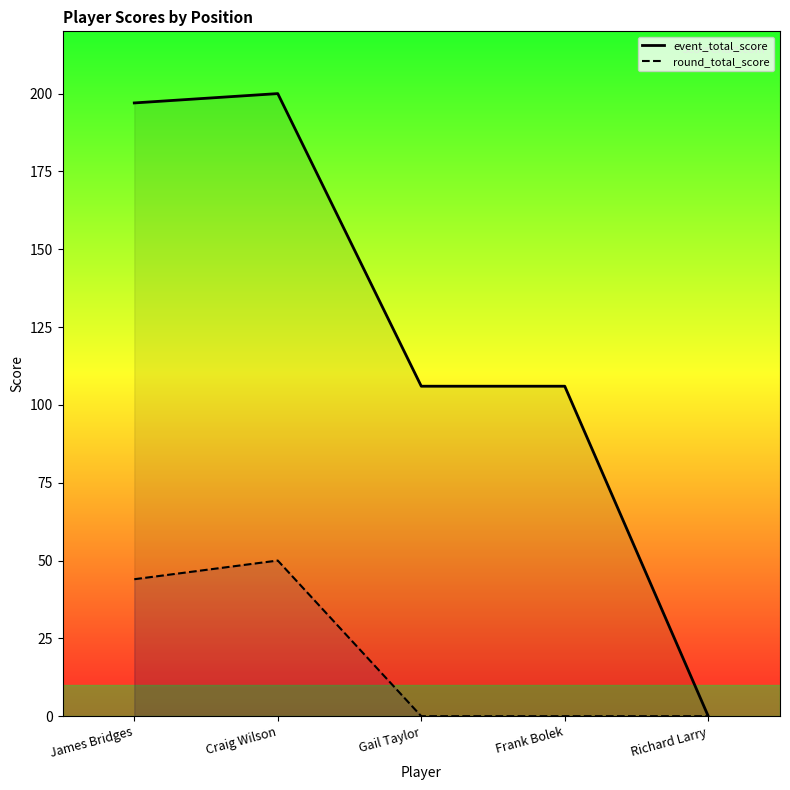

The value of event_total_score at Craig Wilson is 200. True or false?

True